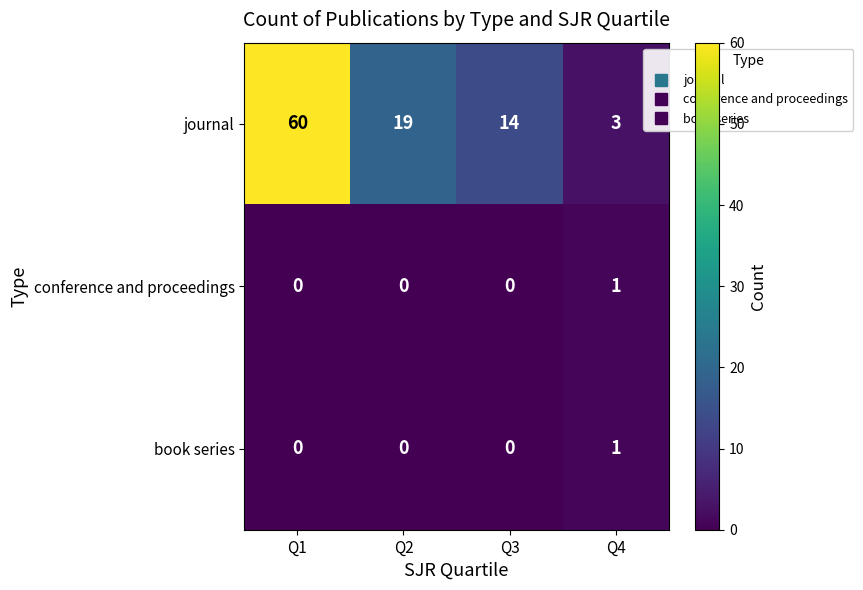

What is the difference between the journal values at Q4 and Q2?

16